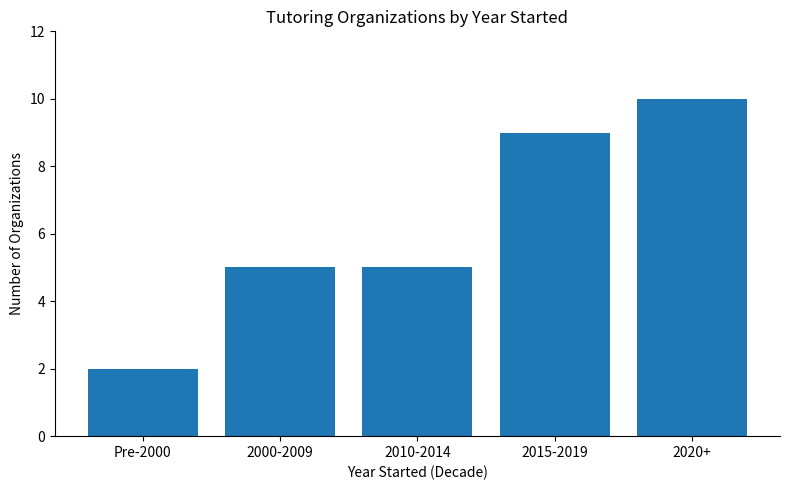

Count the number of data series in this chart.

1